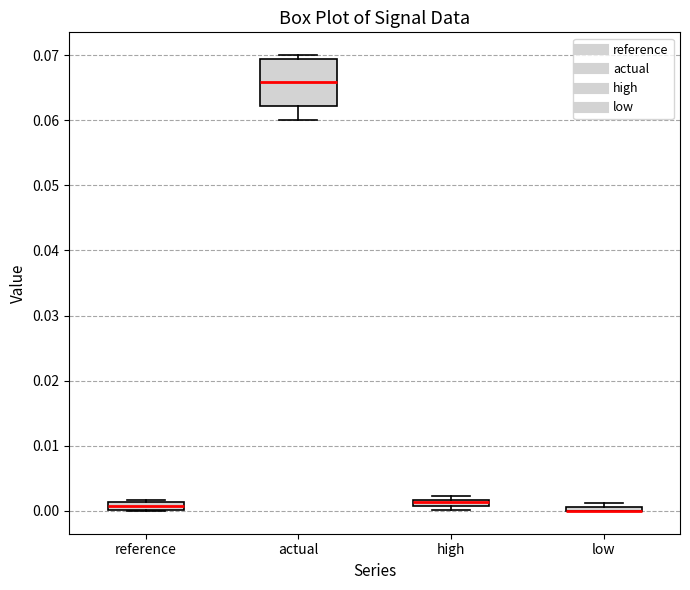

Comparing the boxes themselves (not the whiskers), which one is the tallest?

actual